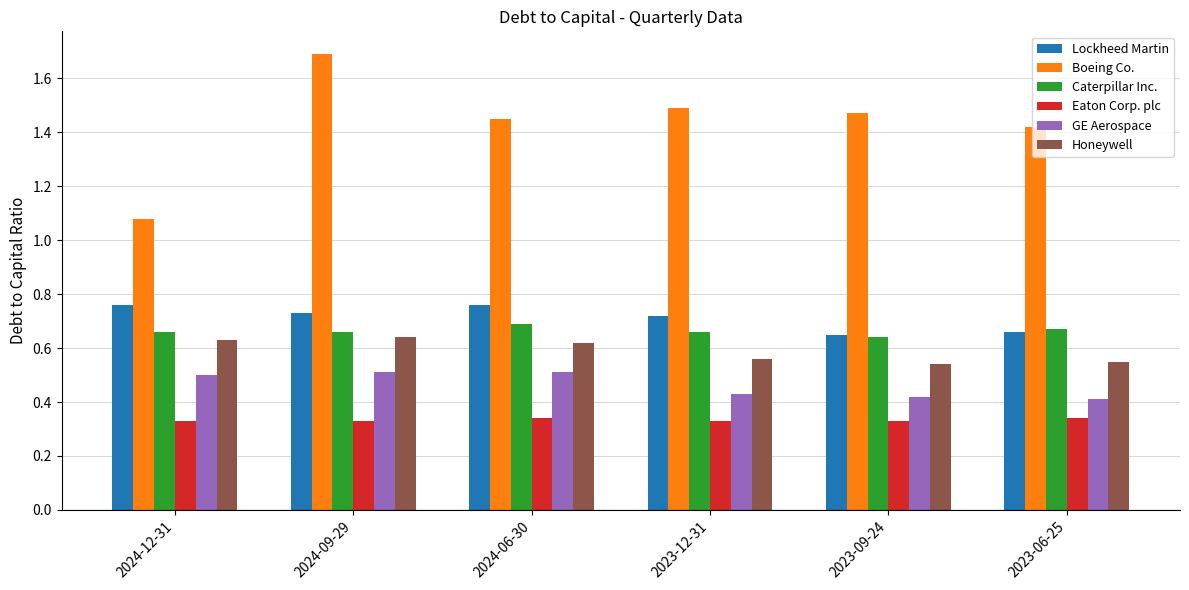

Which series has the widest spread of values?

Boeing Co.